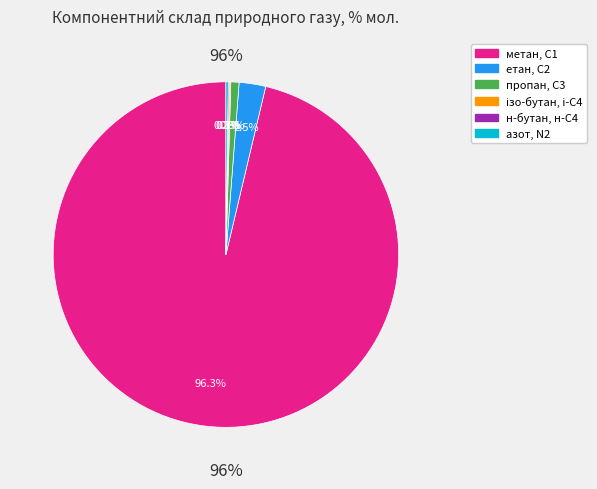

Count the number of slices in the pie.

6